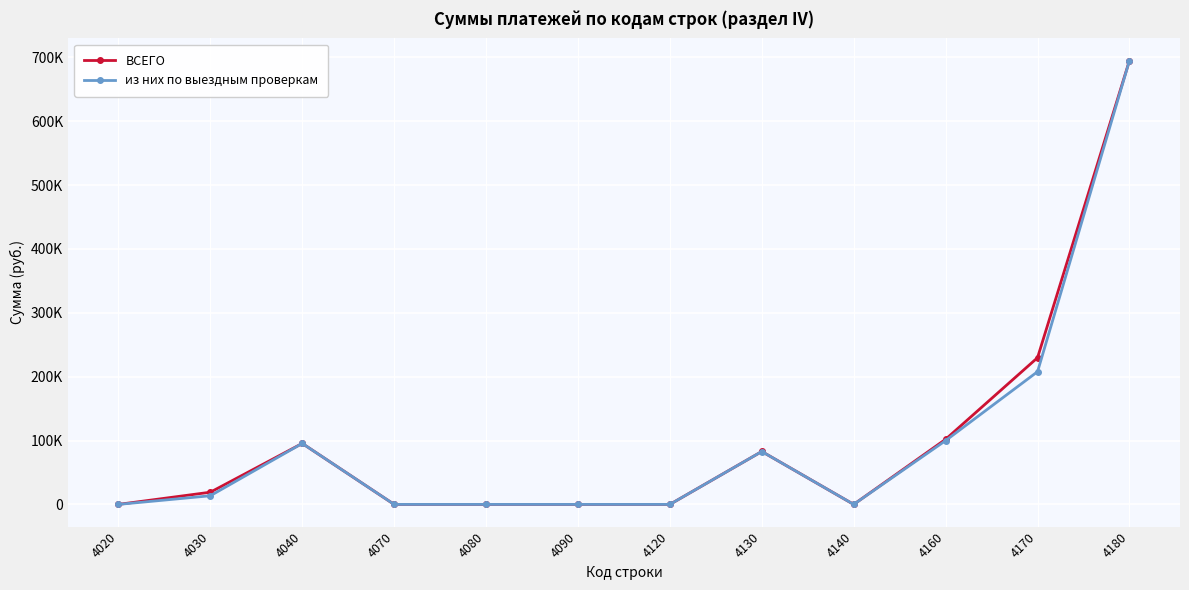

What is the total value across all series at 4160?

201879